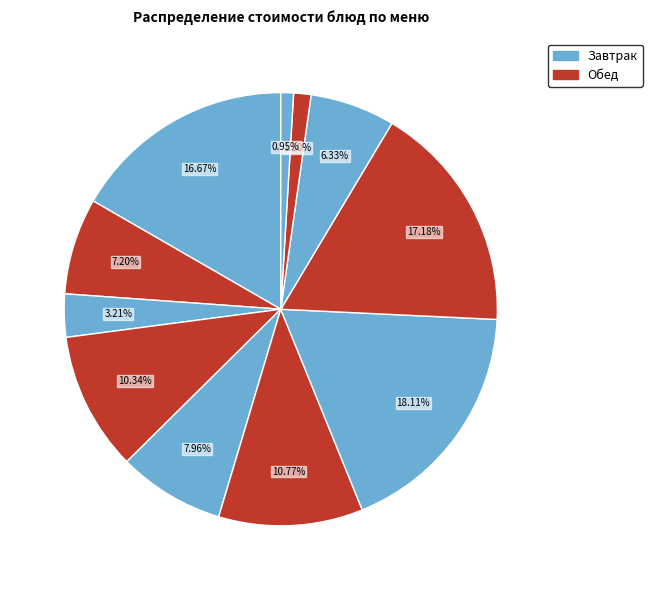

How many segments does this pie chart have?

11